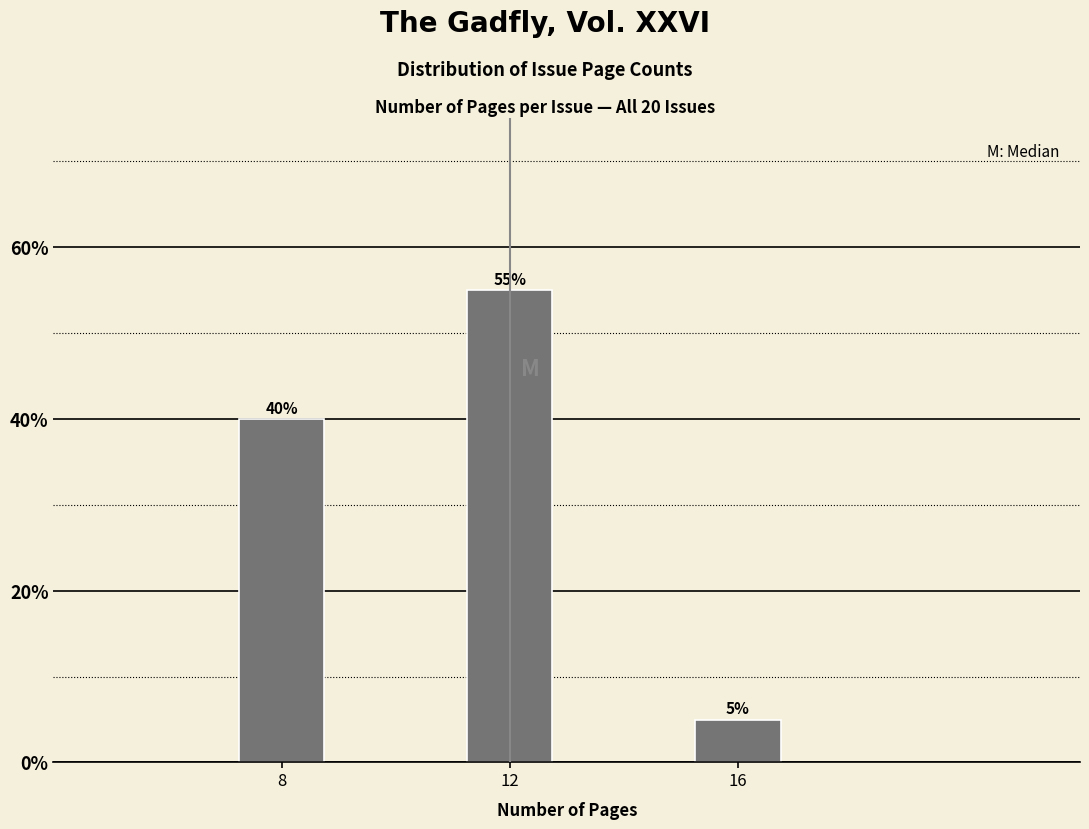

Reading left to right, transcribe all the data shown in this chart.

8=40.0	12=55.0	16=5.0